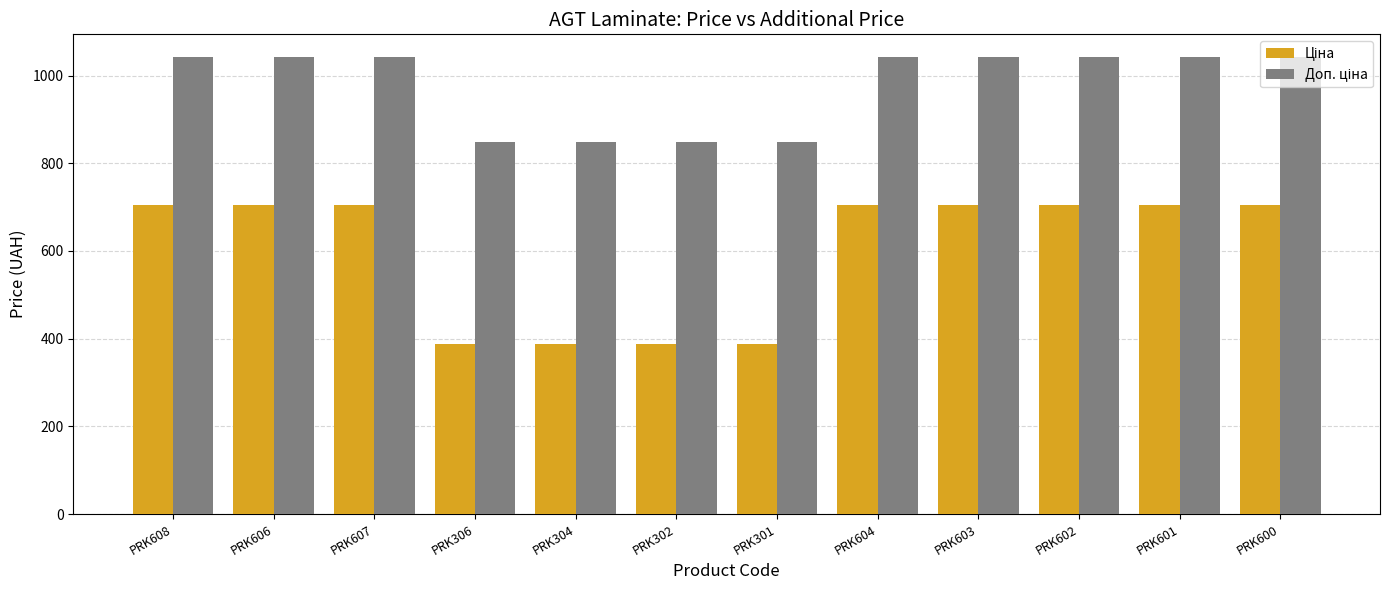

What is the maximum value shown in the chart?

1042.0